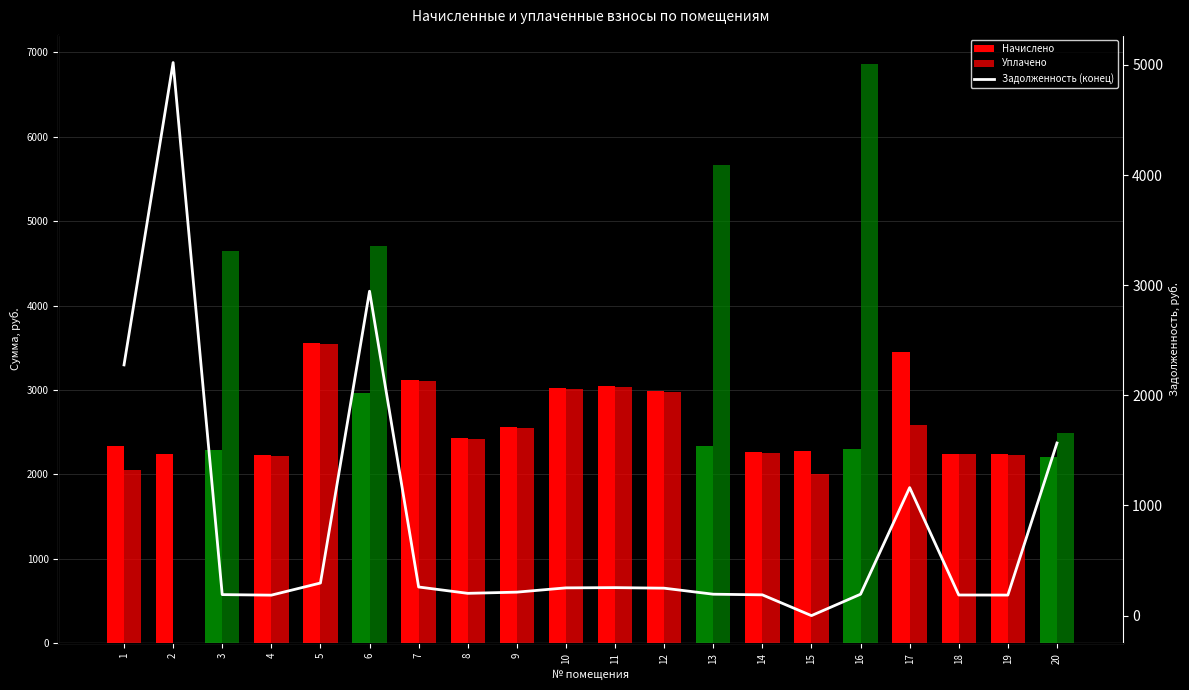

What is the value of the Начислено bar at the 11th from the left?

3049.9